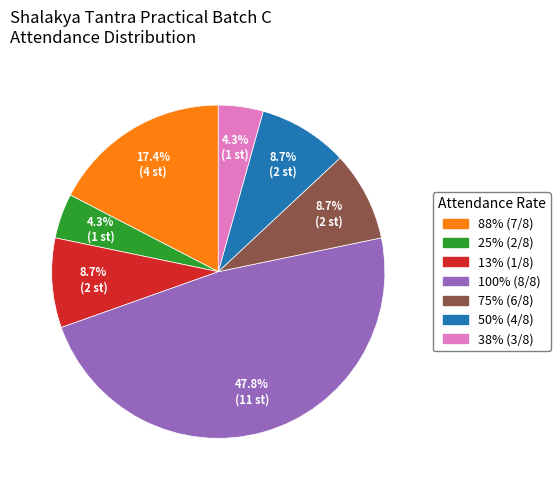

Is 25% (2/8) the majority of the pie?

No